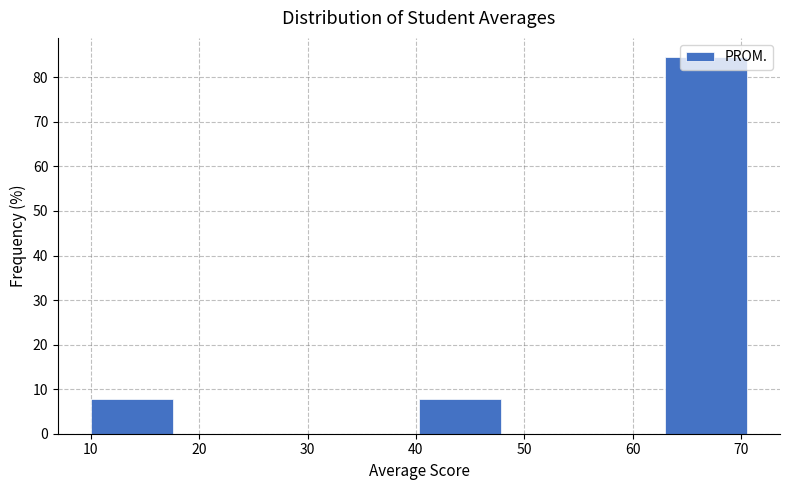

Reading left to right, transcribe this chart: for each bar, give the range it covers on the x-axis and its height. Neither the bar edges nor the heights are printed on the chart, so give them approximately, as read against the axes.

10 to 18: 8
18 to 25: 0
25 to 33: 0
33 to 40: 0
40 to 48: 8
48 to 55: 0
55 to 63: 0
63 to 71: 85